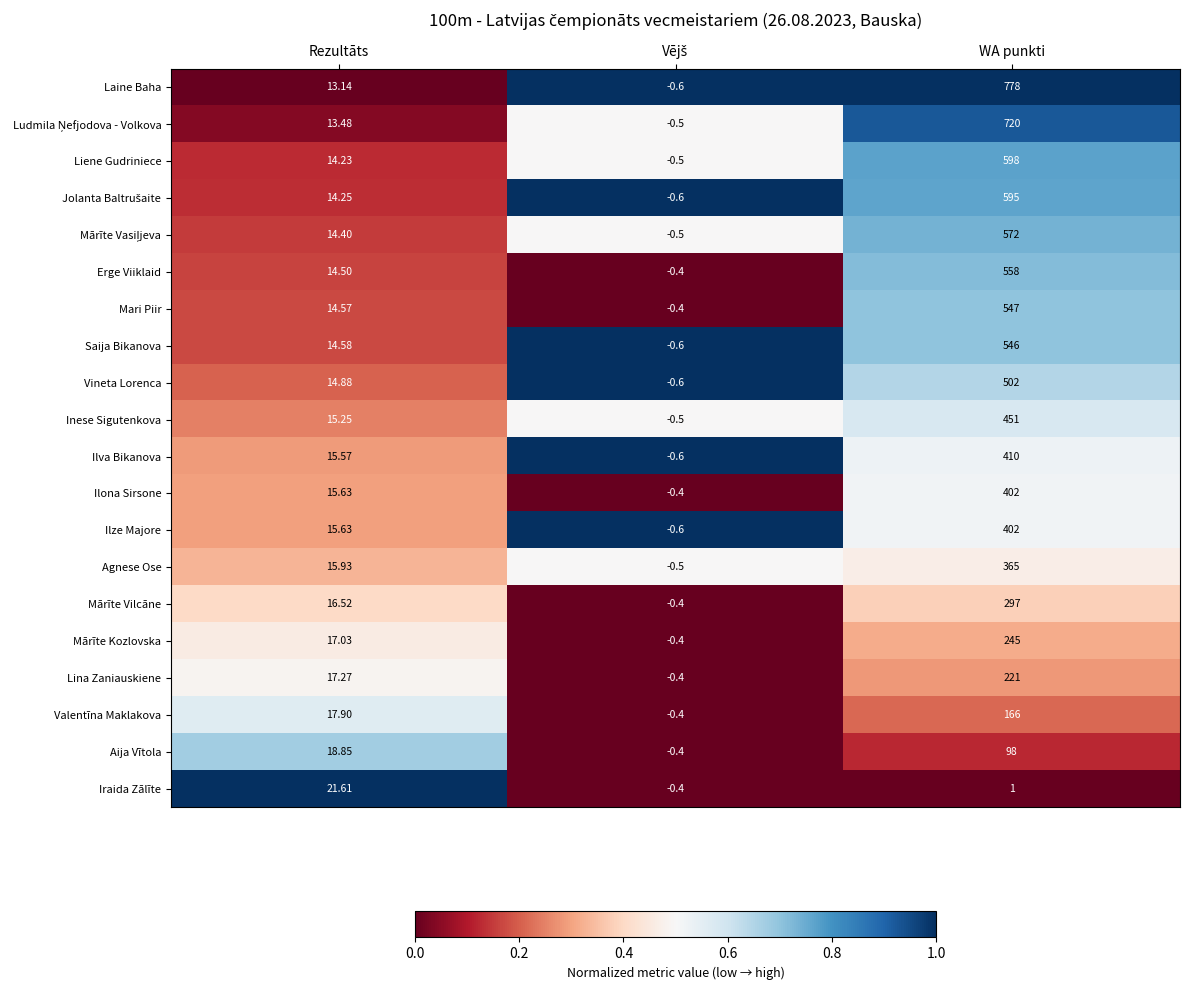

Which series has the largest total across all categories?

Laine Baha